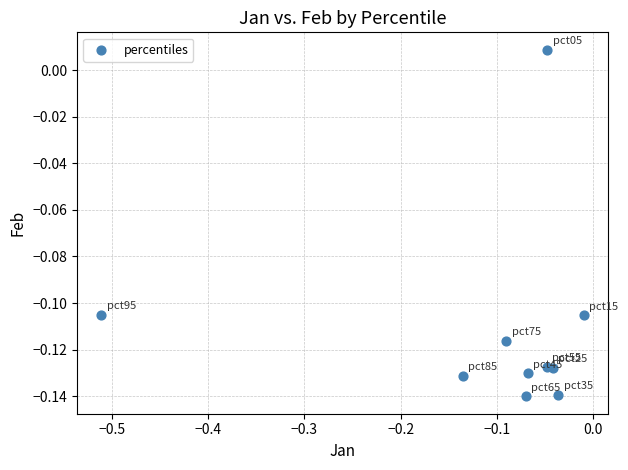

What is the range of X values (max minus min)?

0.5